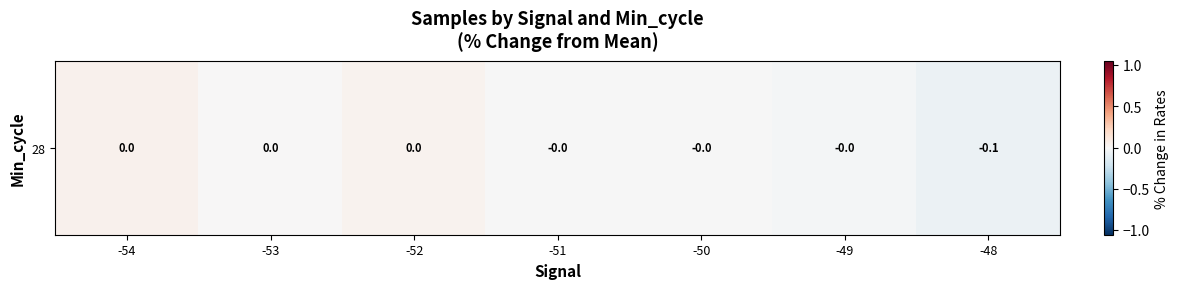

Rank the categories by value from lowest to highest.

-48, -49, -50, -51, -53, -52, -54